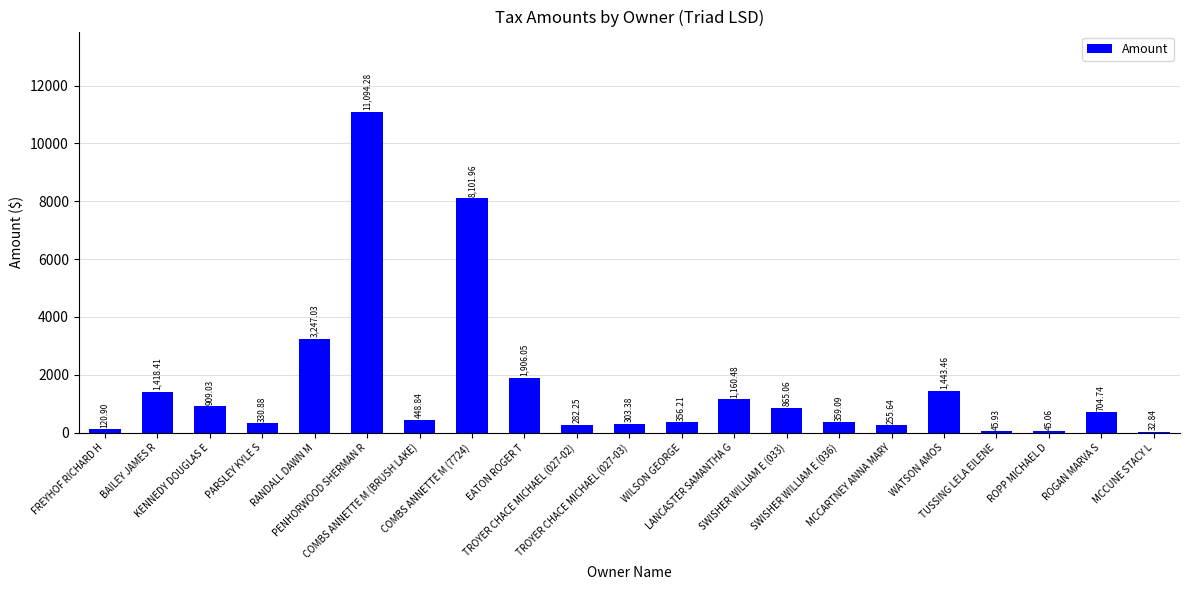

What is the sum of all values?

33431.5